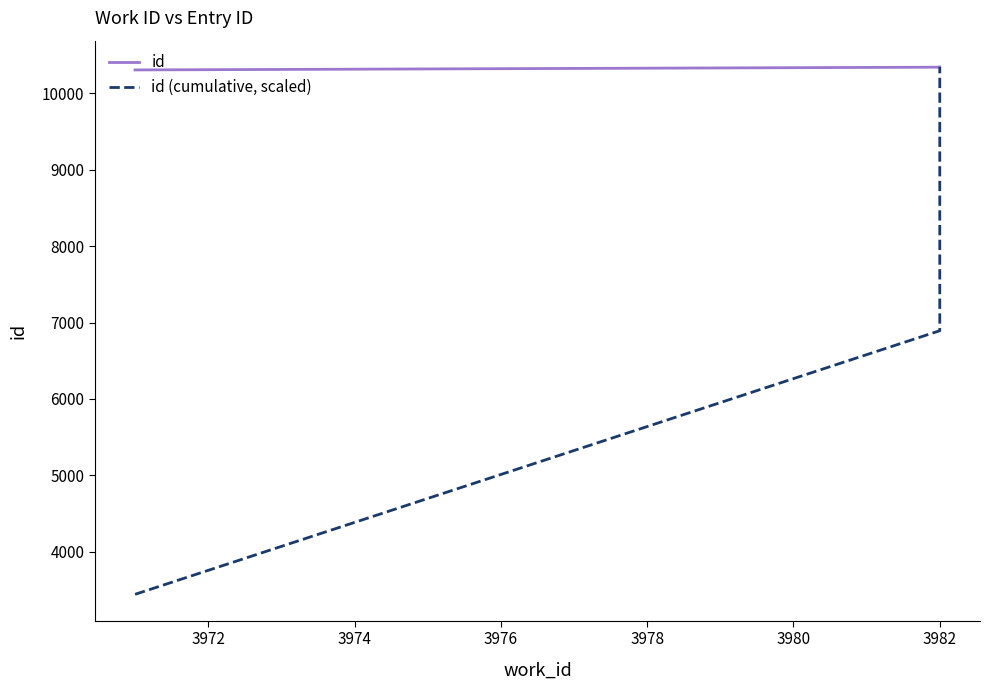

Between 3972 and 3974, which series saw the biggest shift?

id (cumulative, scaled)